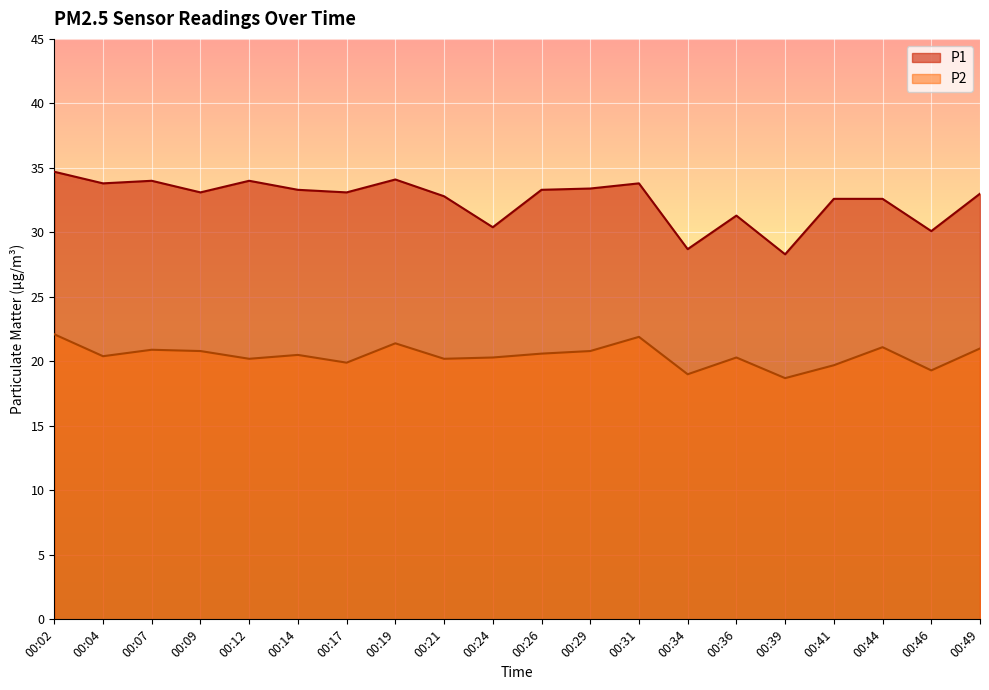

Is it true that P2 equals 29.4 at 00:46?

False